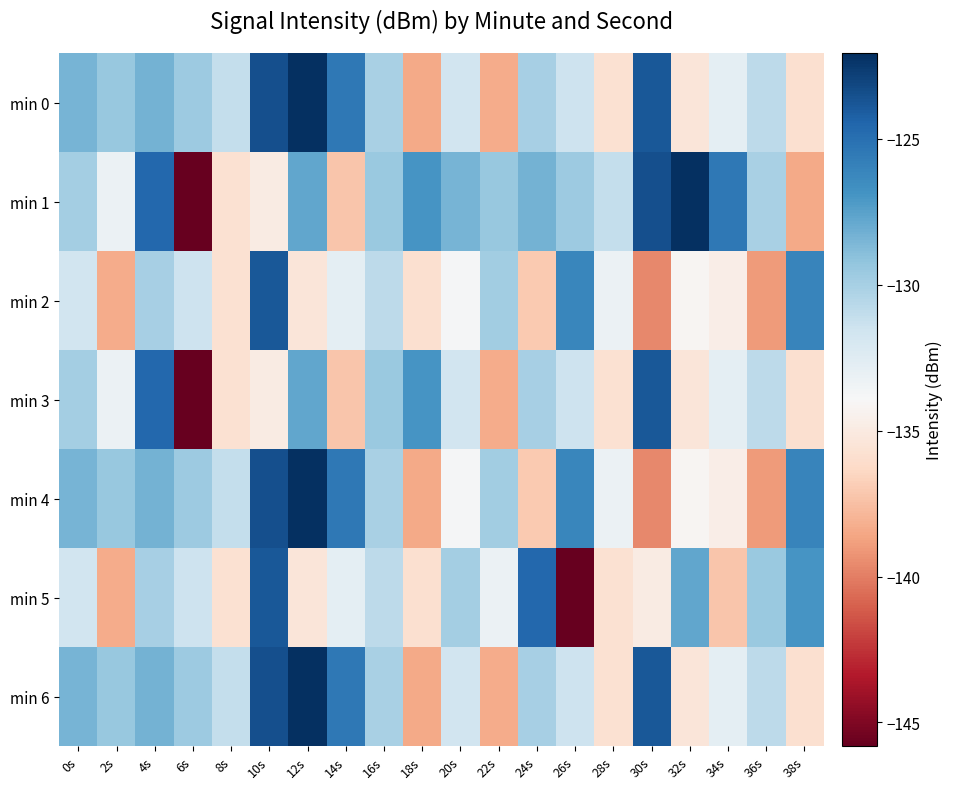

Which series changed the most between 8s and 22s?

min 0